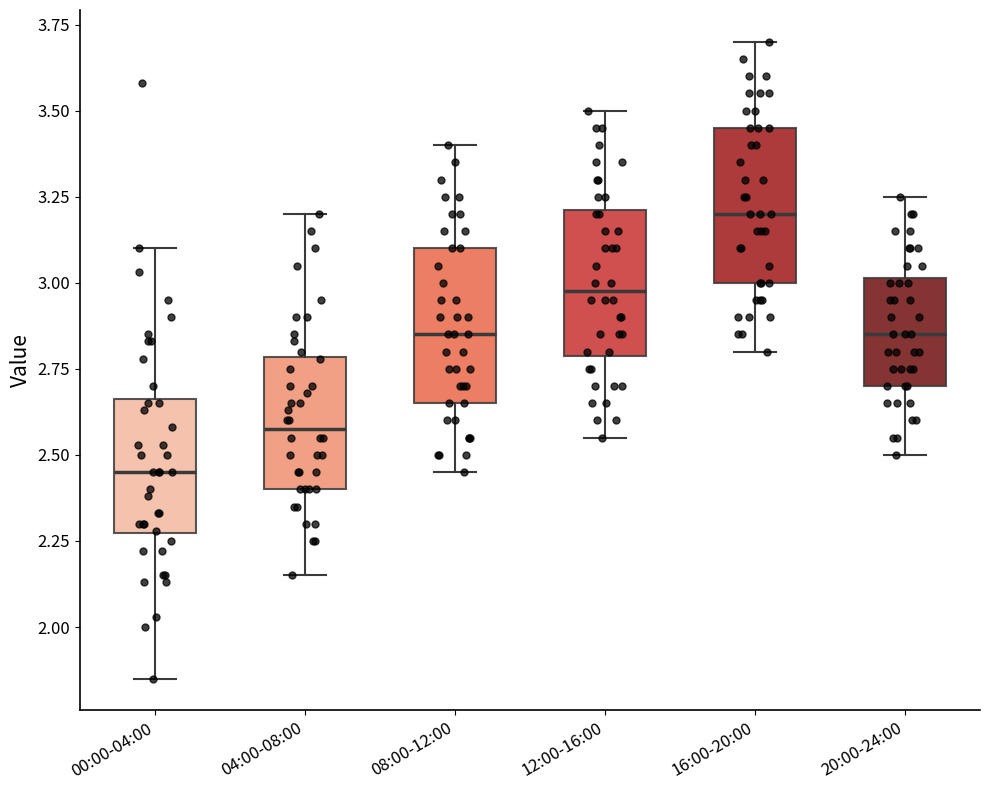

Reading left to right, transcribe this box plot: for each box, give where its median line is, the range the box spans, and where its two whiskers end, as read against the y-axis. The values are not printed on the chart, so give them approximately, as read against the axis.

00:00-04:00: median 2.45, box 2.25 to 2.65, whiskers 1.85 to 3.10
04:00-08:00: median 2.60, box 2.40 to 2.80, whiskers 2.15 to 3.20
08:00-12:00: median 2.85, box 2.65 to 3.10, whiskers 2.45 to 3.40
12:00-16:00: median 3.00, box 2.80 to 3.20, whiskers 2.55 to 3.50
16:00-20:00: median 3.20, box 3.00 to 3.45, whiskers 2.80 to 3.70
20:00-24:00: median 2.85, box 2.70 to 3.00, whiskers 2.50 to 3.25